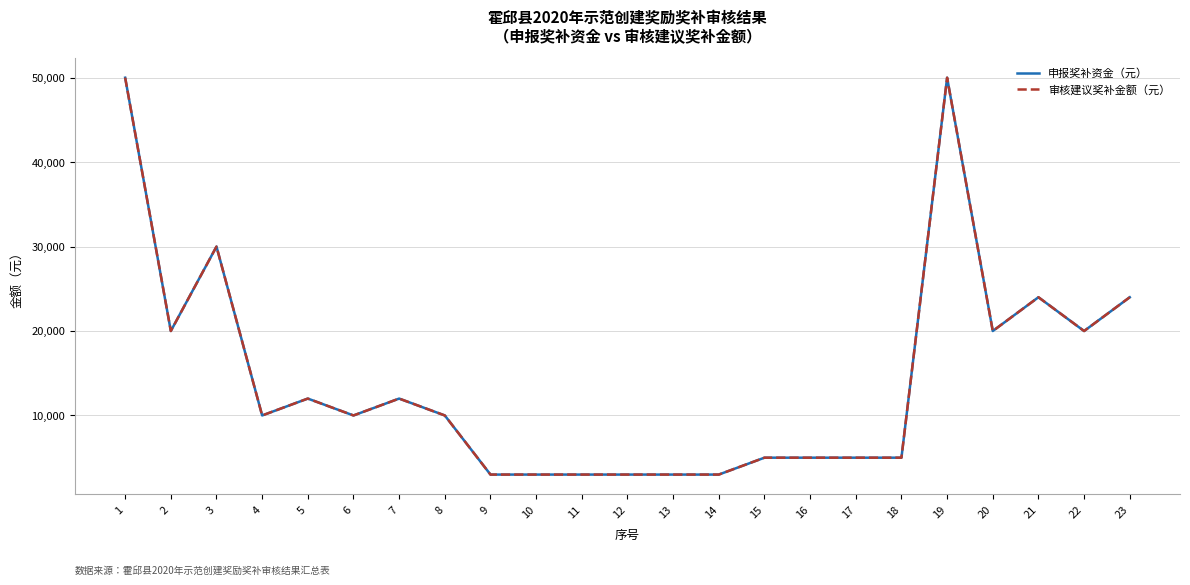

Where is the first local maximum for 审核建议奖补金额（元）?

3